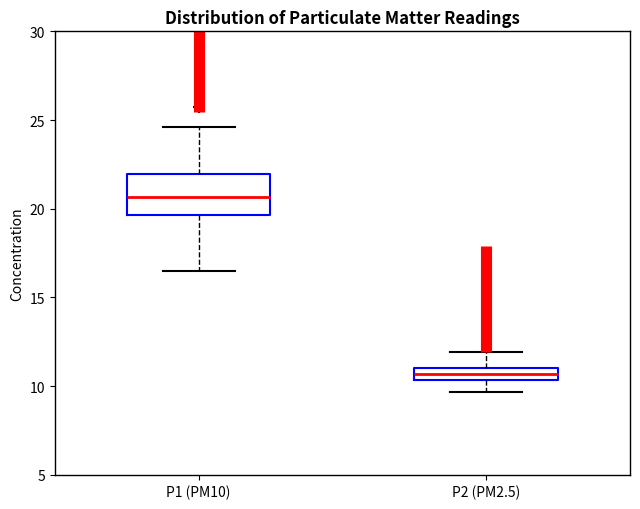

Where is the upper edge of the box for P2 (PM2.5) on the y-axis? The values are not printed on the chart, so give them approximately, as read against the axis.

11.0